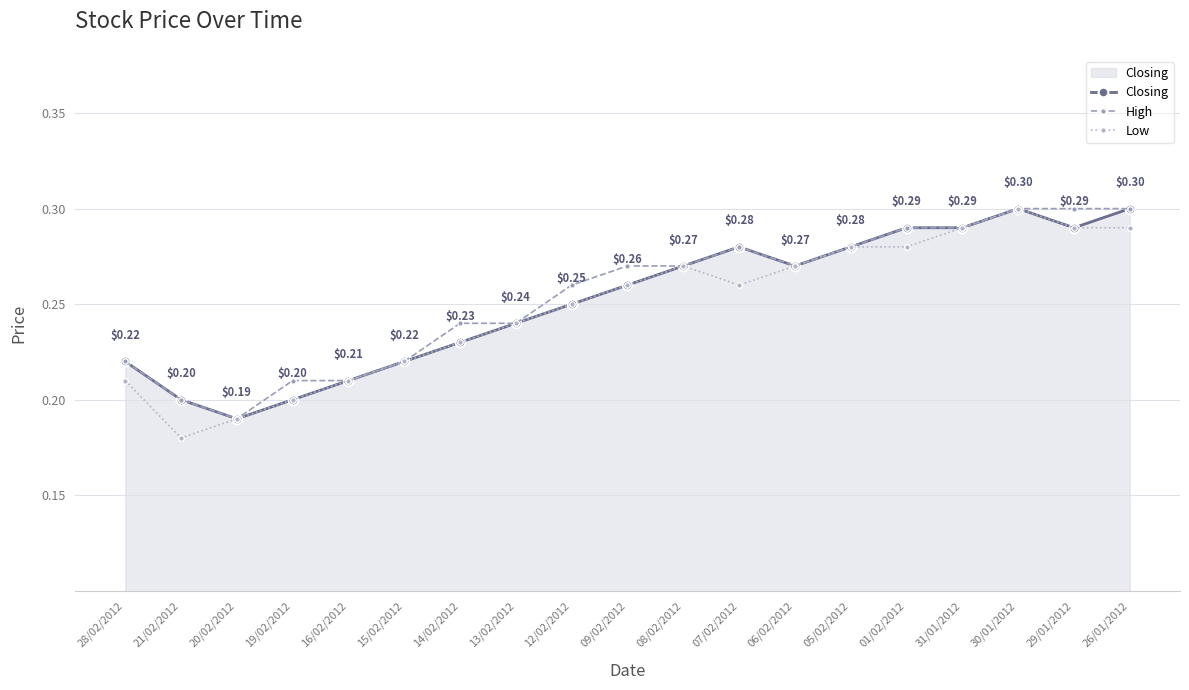

At how many categories does at least one series exceed 0?

19